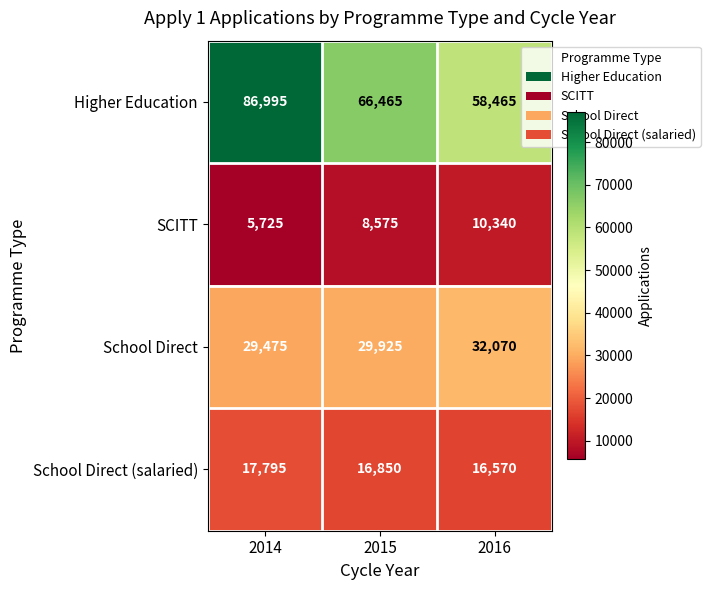

Rank the categories by School Direct value from lowest to highest.

2014, 2015, 2016